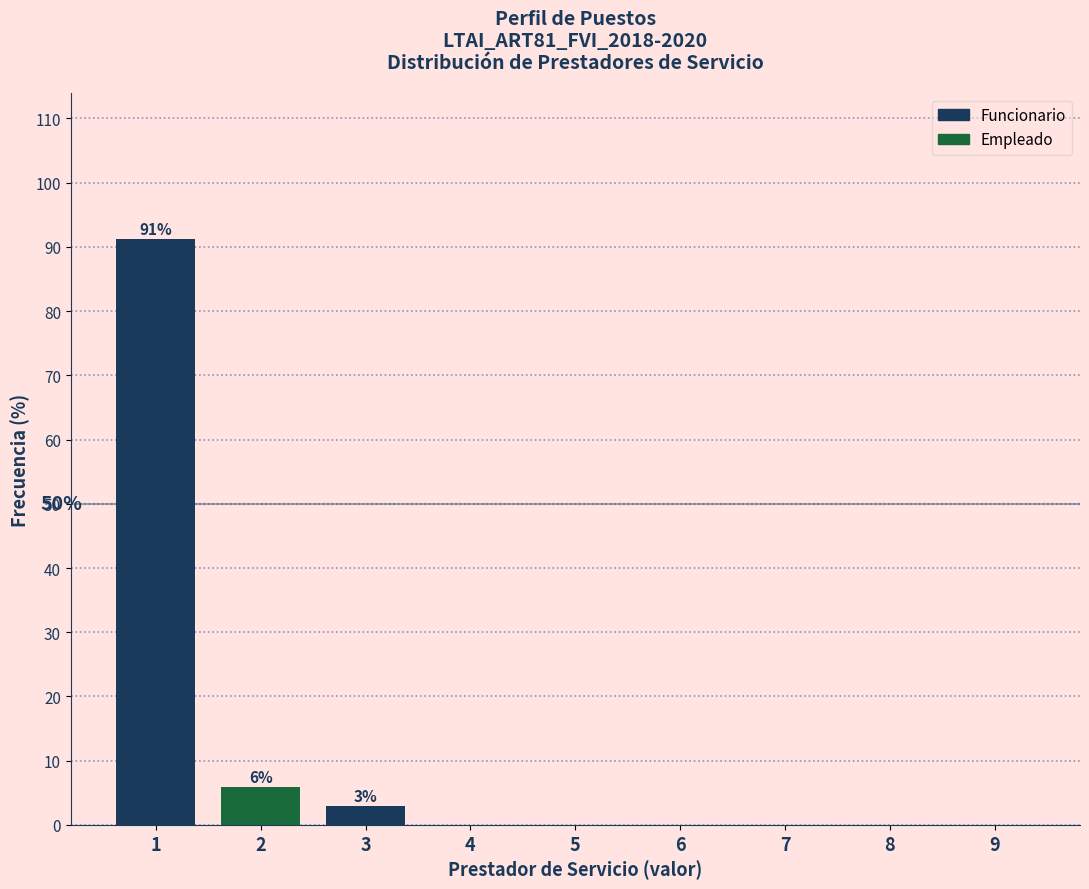

Reading left to right, transcribe all the data shown in this chart.

1=91.2	2=5.9	3=2.9	4=0.0	5=0.0	6=0.0	7=0.0	8=0.0	9=0.0